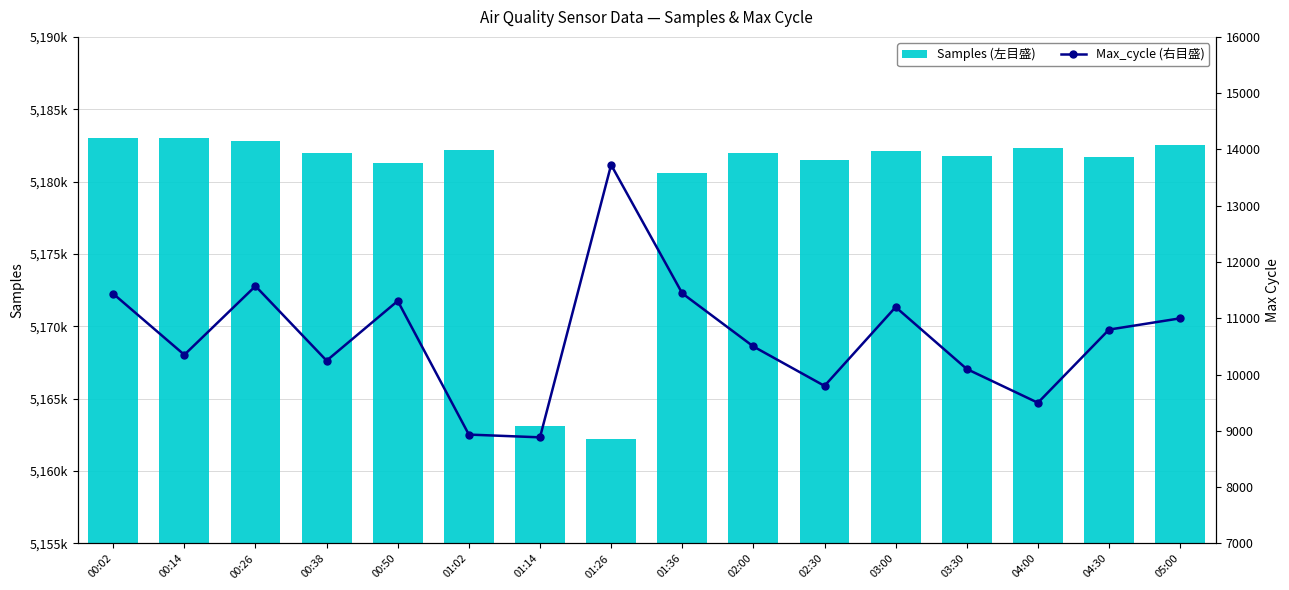

Read the Samples (左目盛) value at 01:02.

5182203